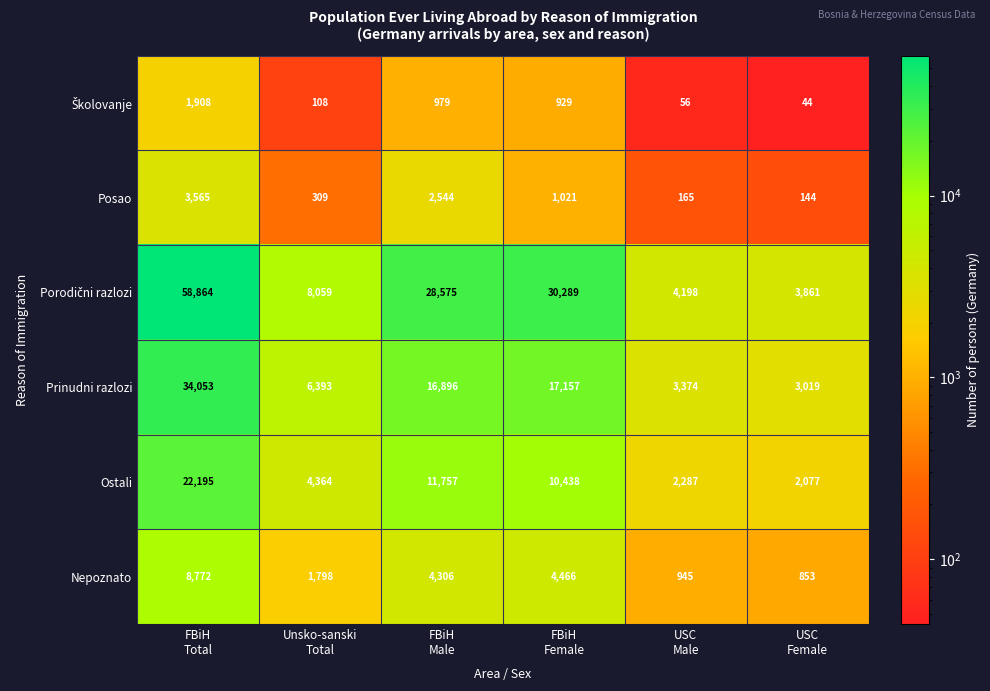

At how many categories does at least one series exceed 10977?

3